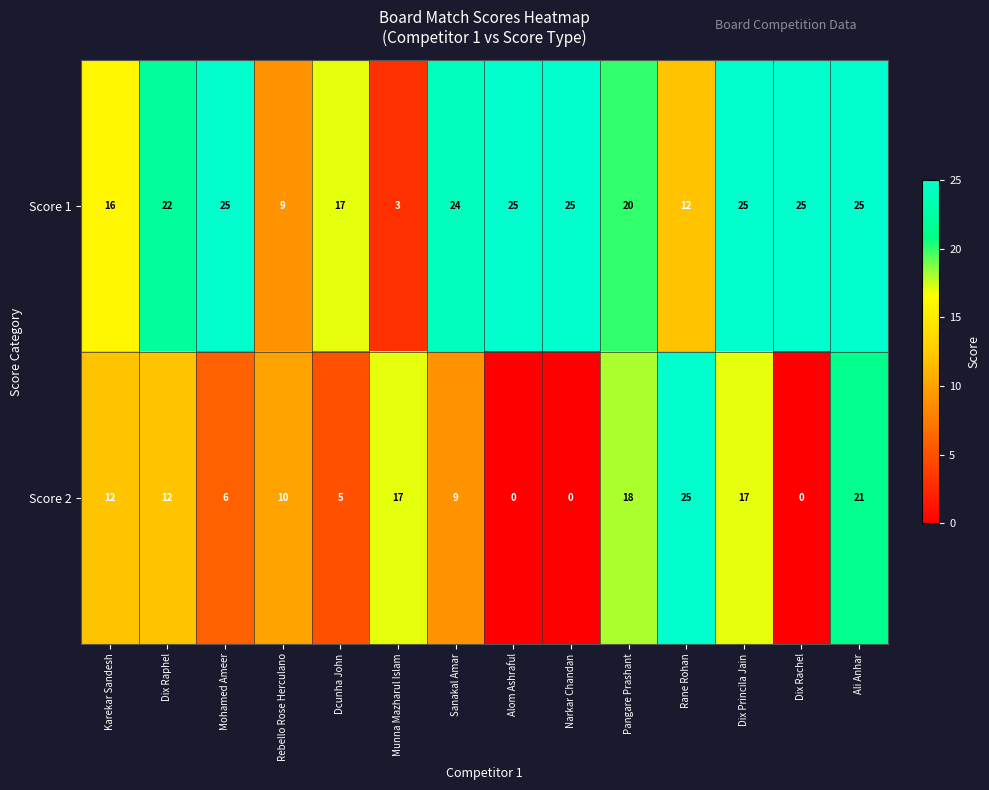

Which series has the largest total across all categories?

Score 1